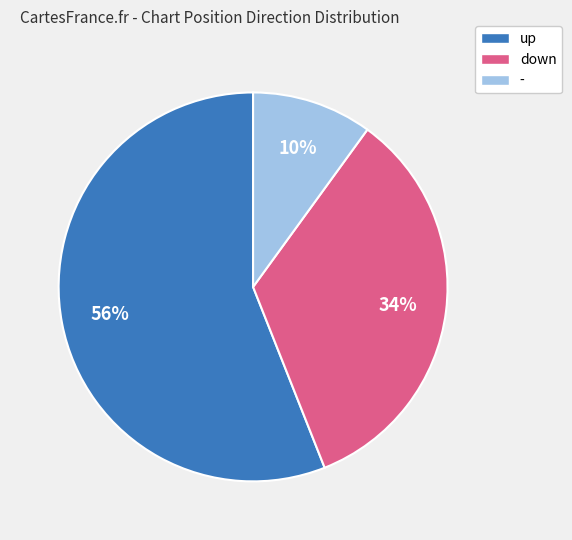

How many segments does this pie chart have?

3